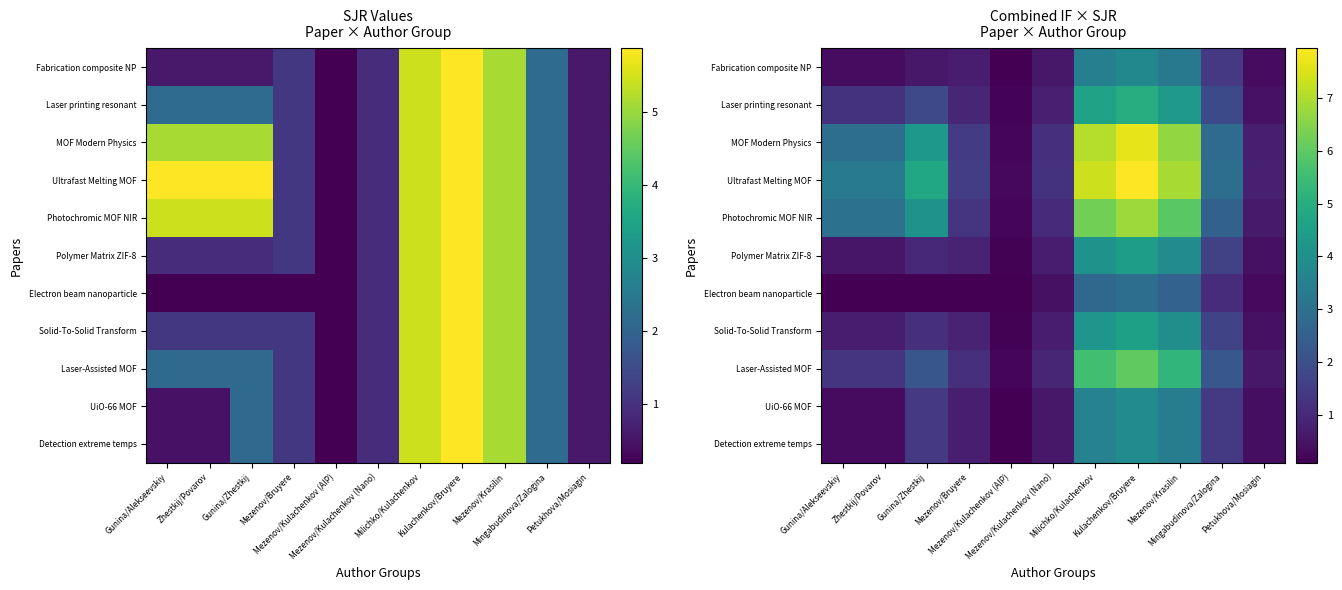

Which has a higher value, Mezenov/Bruyere or Kulachenkov/Bruyere?

Kulachenkov/Bruyere